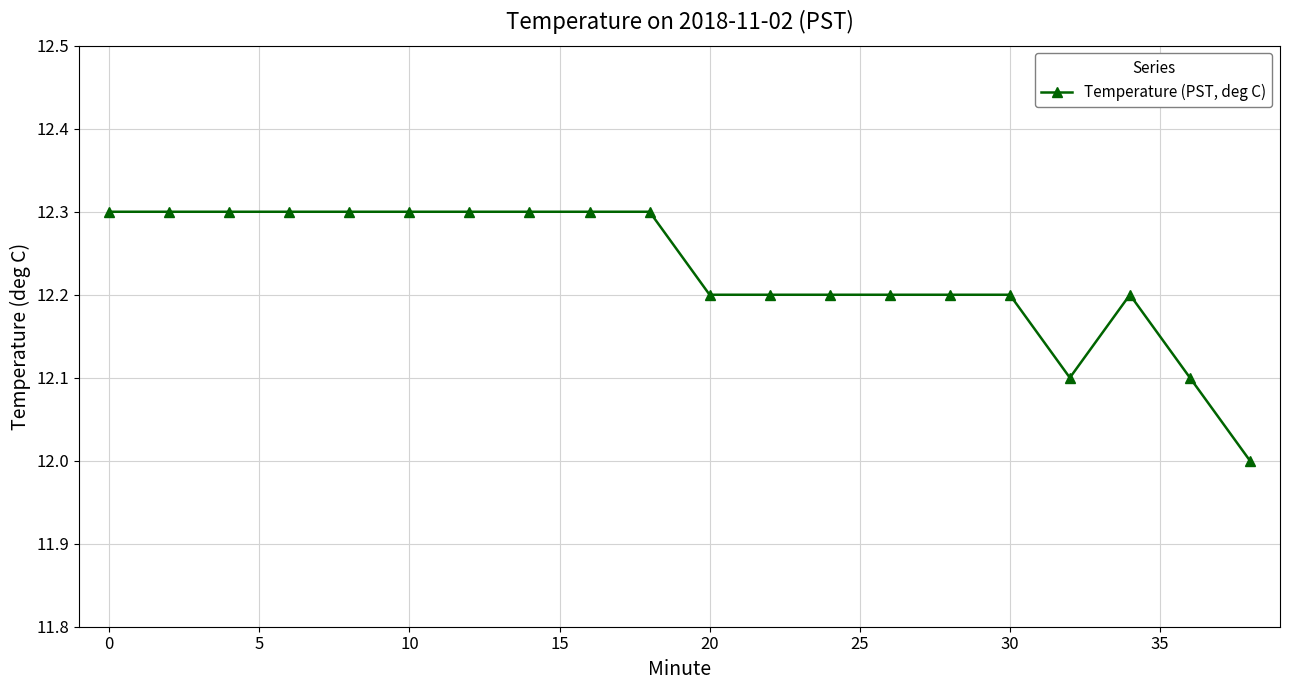

What is the value of the 13th point from the left?

12.2